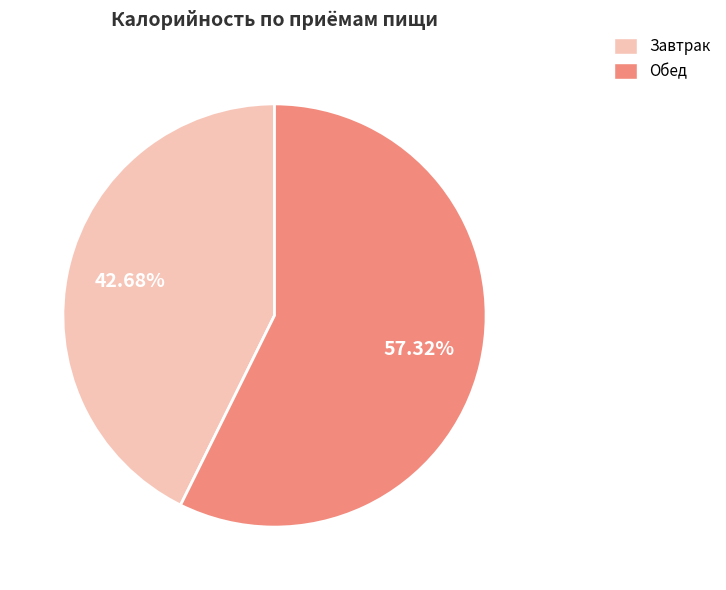

How many segments does this pie chart have?

2